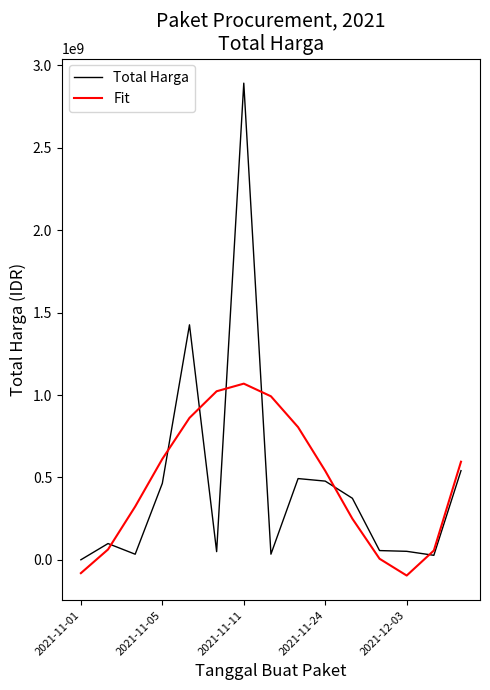

How many times do Fit and Total Harga cross each other?

7